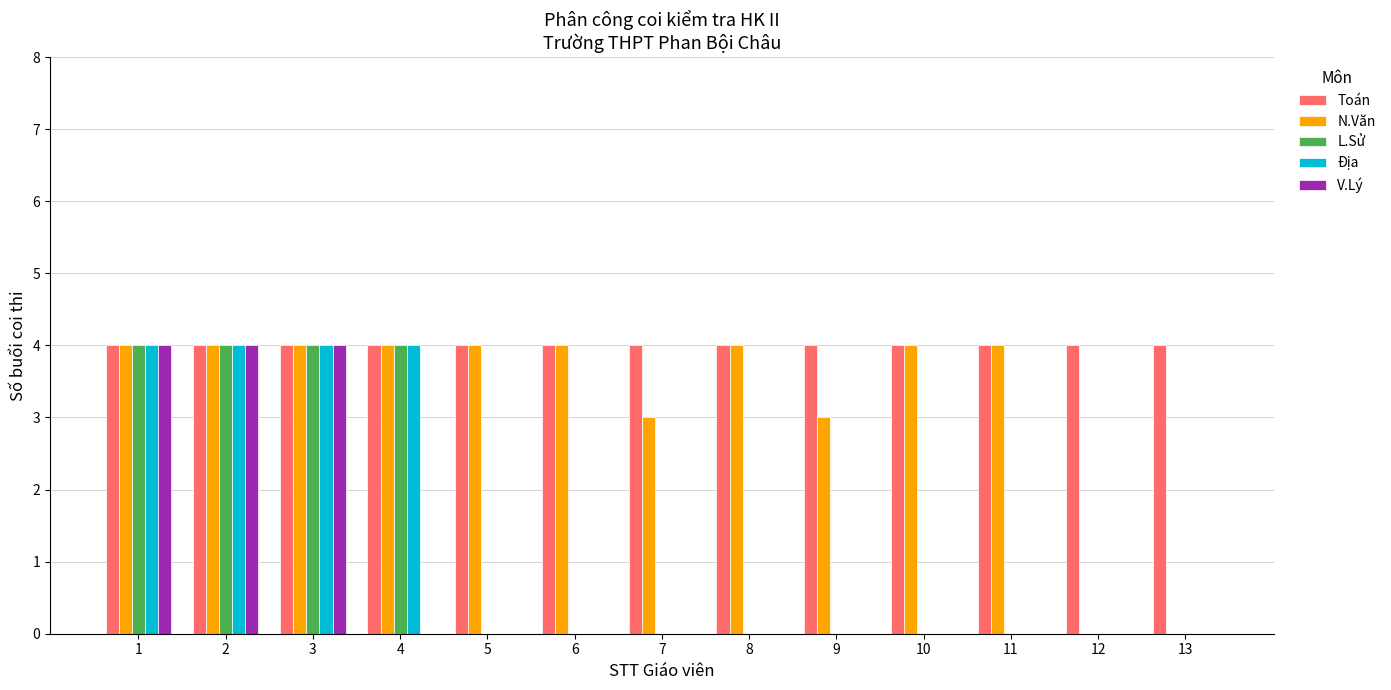

Which series changed the most between 7 and 13?

N.Văn